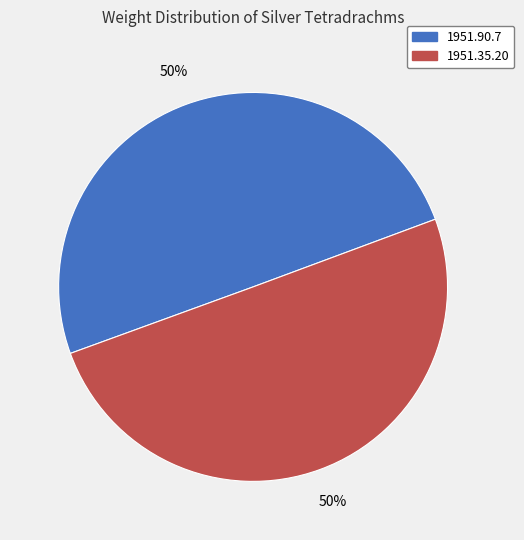

Is it true that 1951.35.20 is 64% of the pie?

False